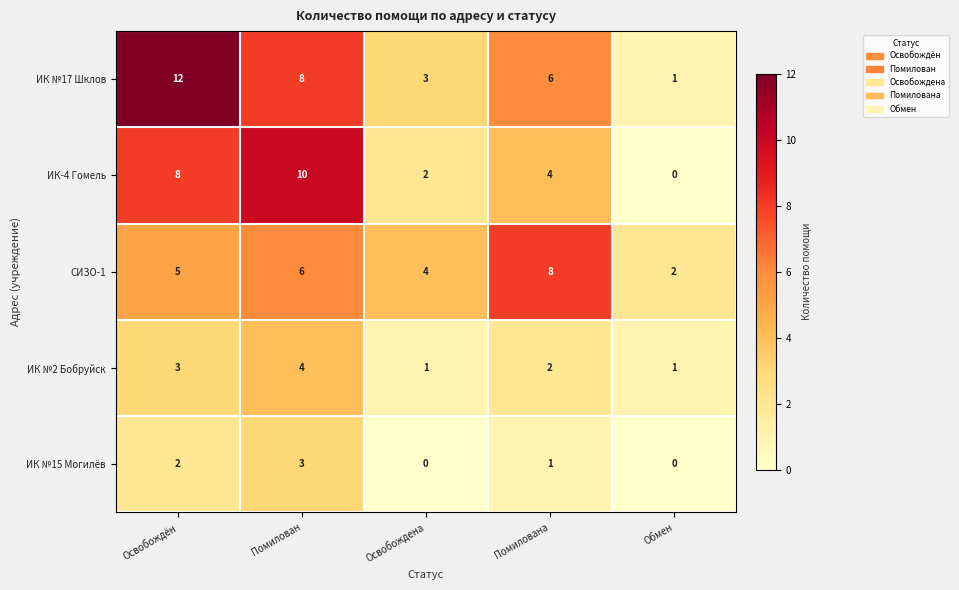

What is the greatest value displayed?

12